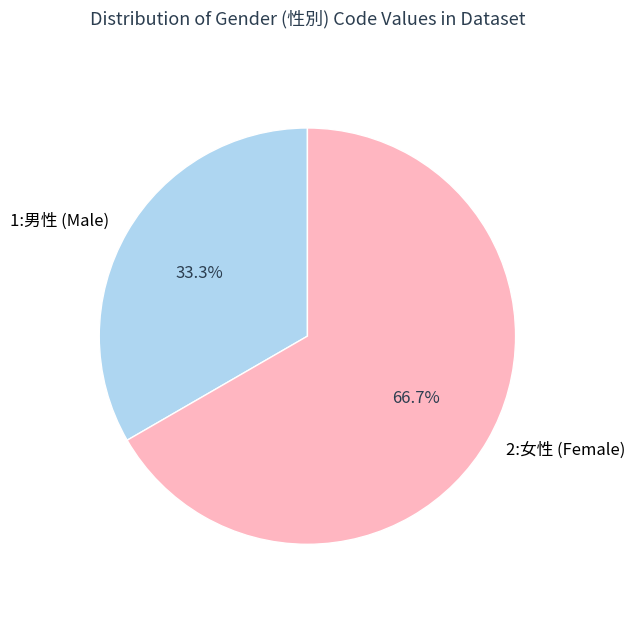

To the nearest percent, what is the average slice percentage?

50%